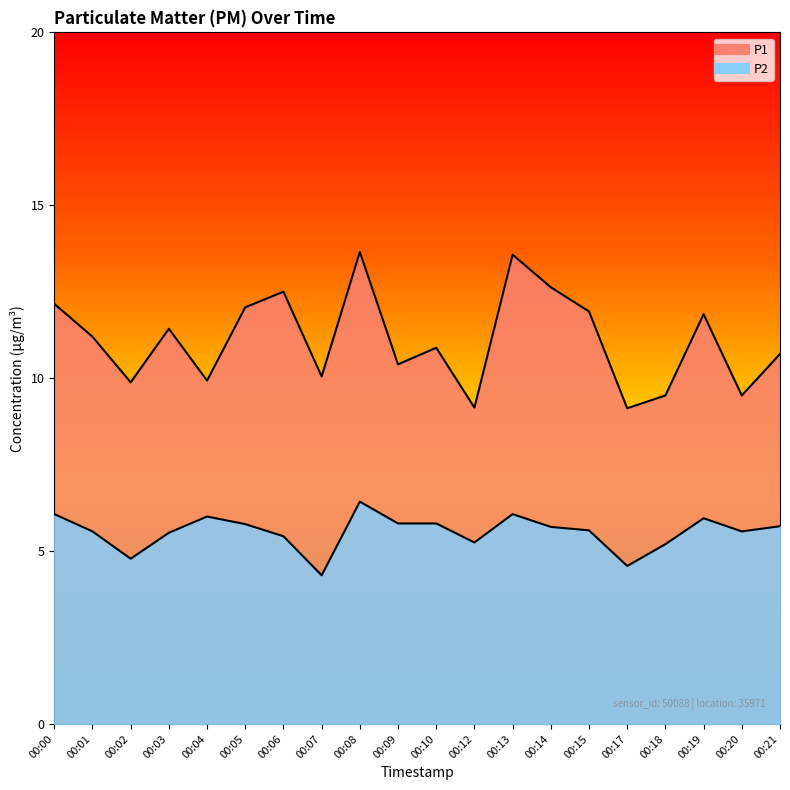

Where is the first local maximum for P2?

00:04